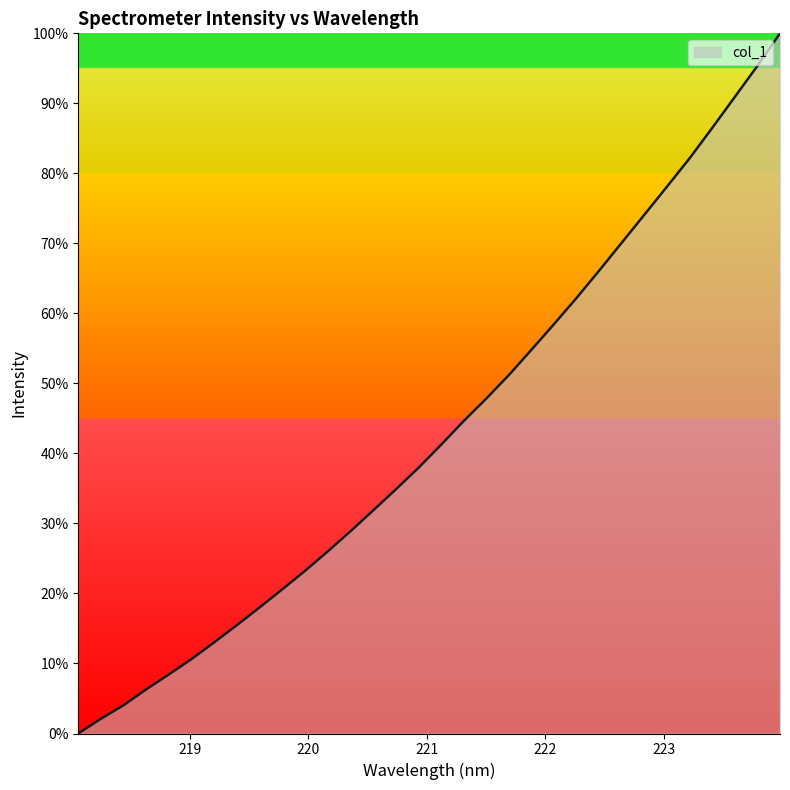

How many lines are shown in the chart?

1